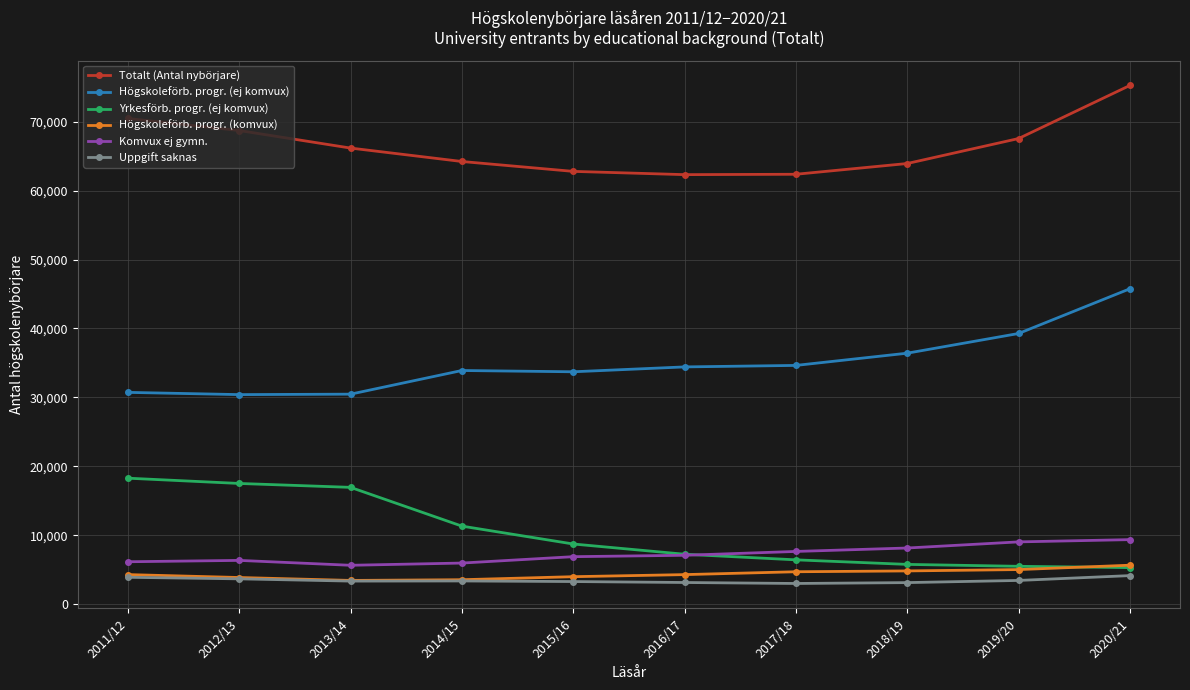

True or false: Högskoleförb. progr. (ej komvux) and Komvux ej gymn. intersect in this chart.

False